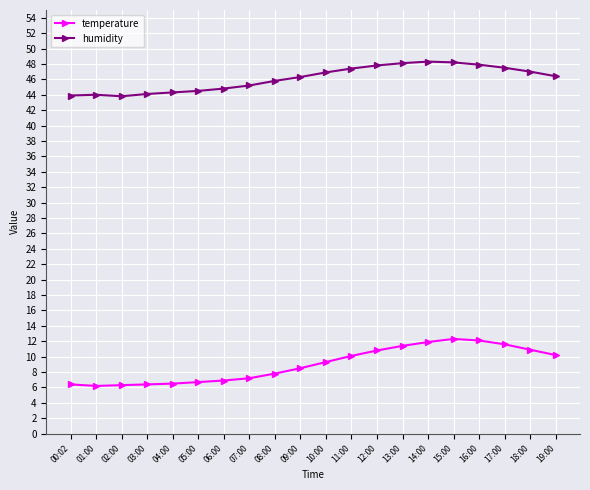

How many distinct data groups are displayed?

2